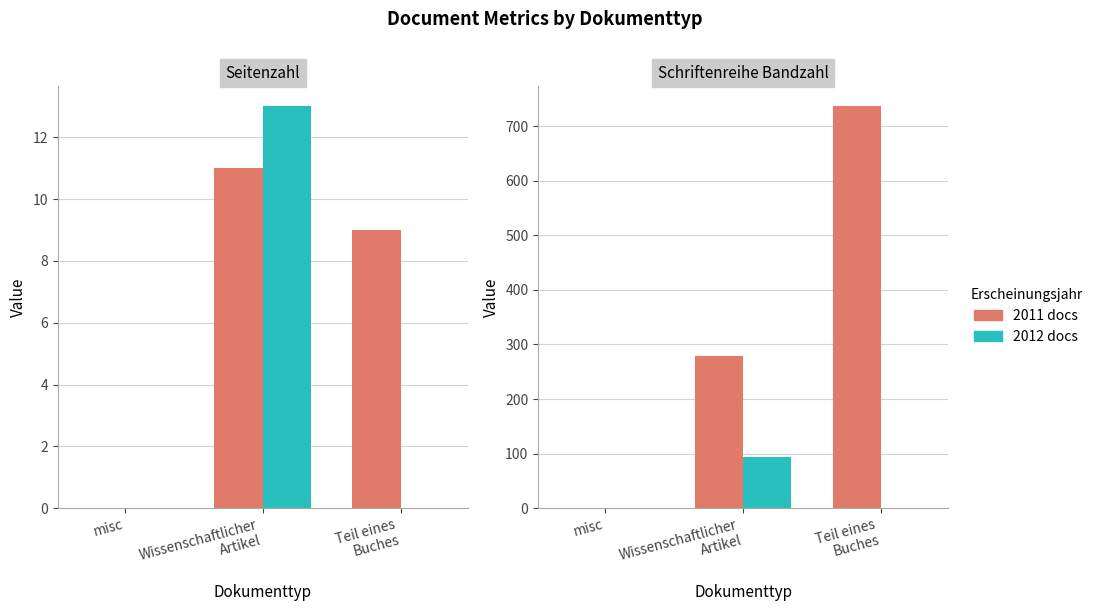

What is the label of the 1st bar from the right?

Teil eines
Buches